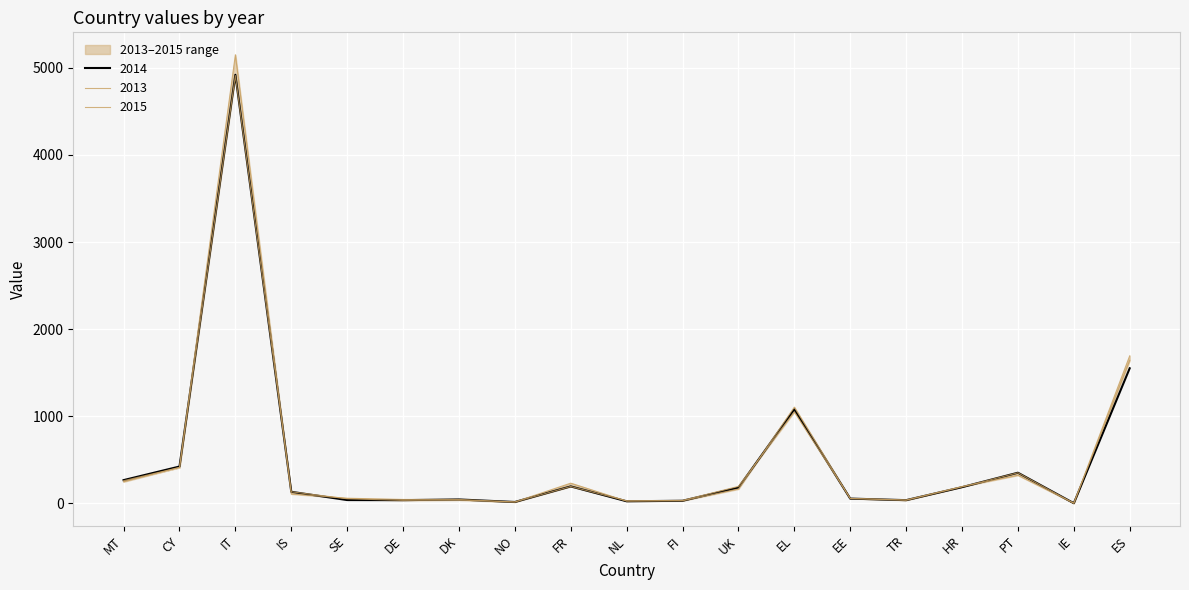

Which label corresponds to the smallest value in the chart?

IE